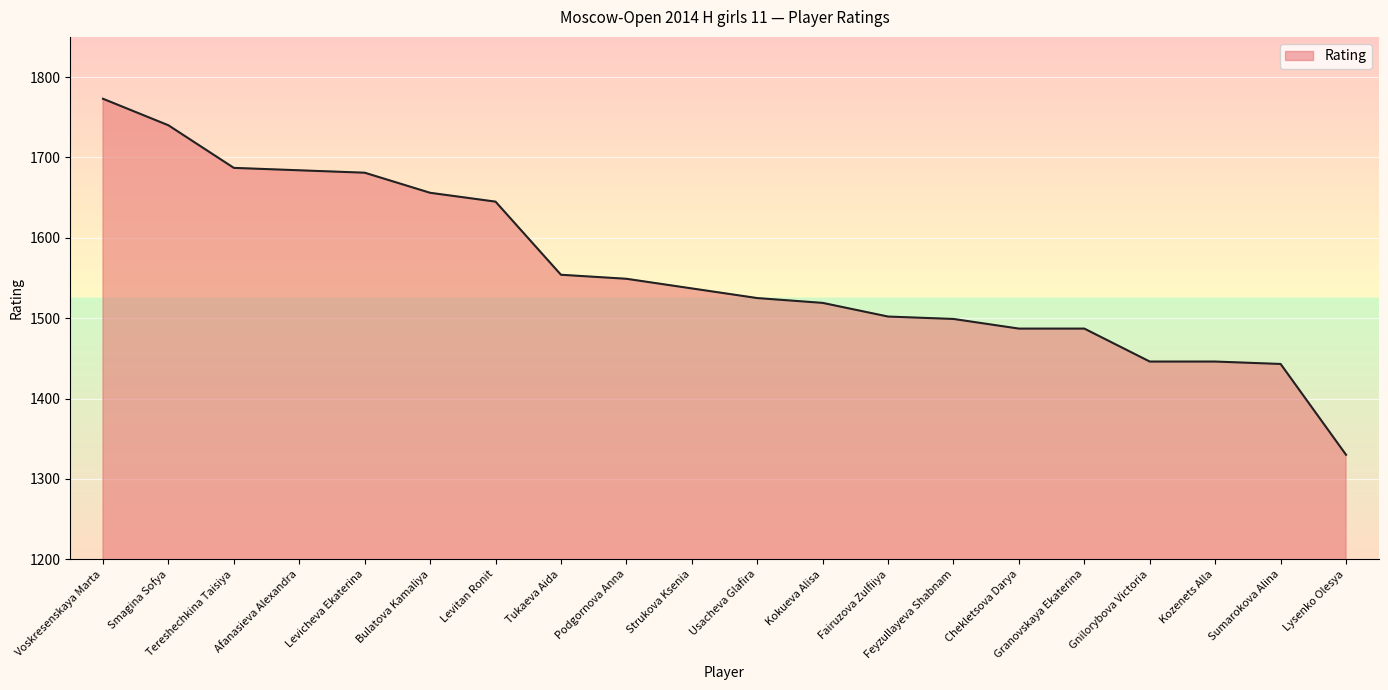

What is the sum of the values at Tukaeva Aida and Fairuzova Zulfiiya?

3056